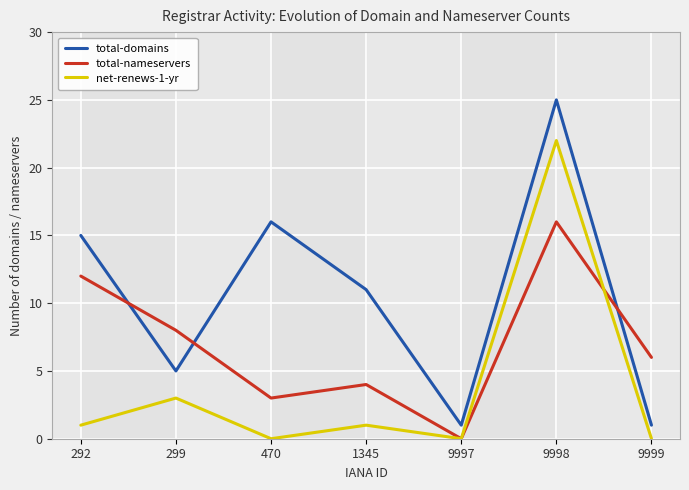

True or false: total-domains and net-renews-1-yr intersect in this chart.

False